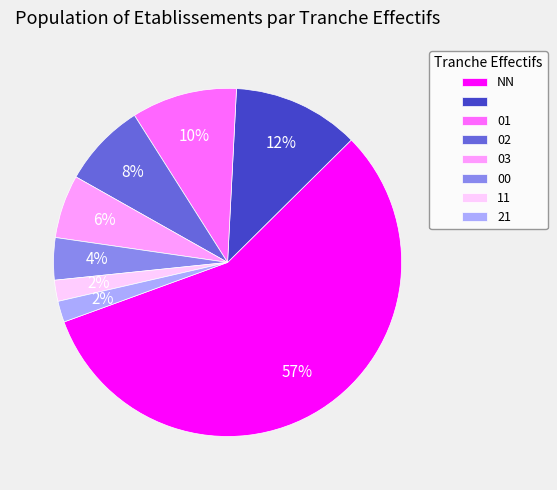

To the nearest percent, what is the average slice percentage?

12%